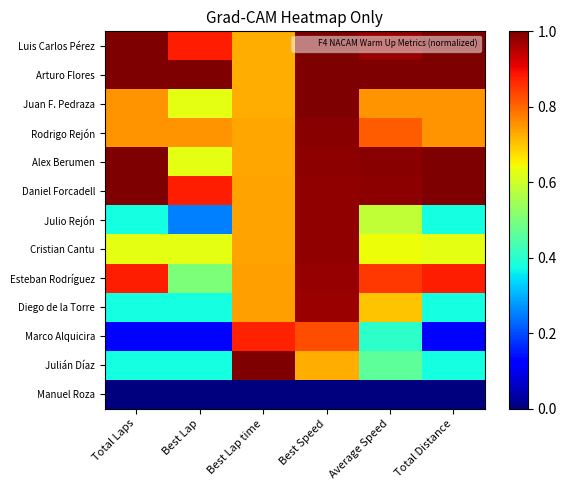

Reading left to right, list all the values displayed in this chart.

Luis Carlos Pérez: Total Laps=1.0	Best Lap=0.9	Best Lap time=0.7	Best Speed=1.0	Average Speed=1.0	Total Distance=1.0
Arturo Flores: Total Laps=1.0	Best Lap=1.0	Best Lap time=0.7	Best Speed=1.0	Average Speed=1.0	Total Distance=1.0
Juan F. Pedraza: Total Laps=0.8	Best Lap=0.6	Best Lap time=0.7	Best Speed=1.0	Average Speed=0.8	Total Distance=0.8
Rodrigo Rejón: Total Laps=0.8	Best Lap=0.8	Best Lap time=0.7	Best Speed=1.0	Average Speed=0.8	Total Distance=0.8
Alex Berumen: Total Laps=1.0	Best Lap=0.6	Best Lap time=0.7	Best Speed=1.0	Average Speed=1.0	Total Distance=1.0
Daniel Forcadell: Total Laps=1.0	Best Lap=0.9	Best Lap time=0.7	Best Speed=1.0	Average Speed=1.0	Total Distance=1.0
Julio Rejón: Total Laps=0.4	Best Lap=0.2	Best Lap time=0.7	Best Speed=1.0	Average Speed=0.6	Total Distance=0.4
Cristian Cantu: Total Laps=0.6	Best Lap=0.6	Best Lap time=0.7	Best Speed=1.0	Average Speed=0.6	Total Distance=0.6
Esteban Rodríguez: Total Laps=0.9	Best Lap=0.5	Best Lap time=0.7	Best Speed=1.0	Average Speed=0.8	Total Distance=0.9
Diego de la Torre: Total Laps=0.4	Best Lap=0.4	Best Lap time=0.7	Best Speed=1.0	Average Speed=0.7	Total Distance=0.4
Marco Alquicira: Total Laps=0.1	Best Lap=0.1	Best Lap time=0.9	Best Speed=0.8	Average Speed=0.4	Total Distance=0.1
Julián Díaz: Total Laps=0.4	Best Lap=0.4	Best Lap time=1.0	Best Speed=0.7	Average Speed=0.5	Total Distance=0.4
Manuel Roza: Total Laps=0.0	Best Lap=0.0	Best Lap time=0.0	Best Speed=0.0	Average Speed=0.0	Total Distance=0.0